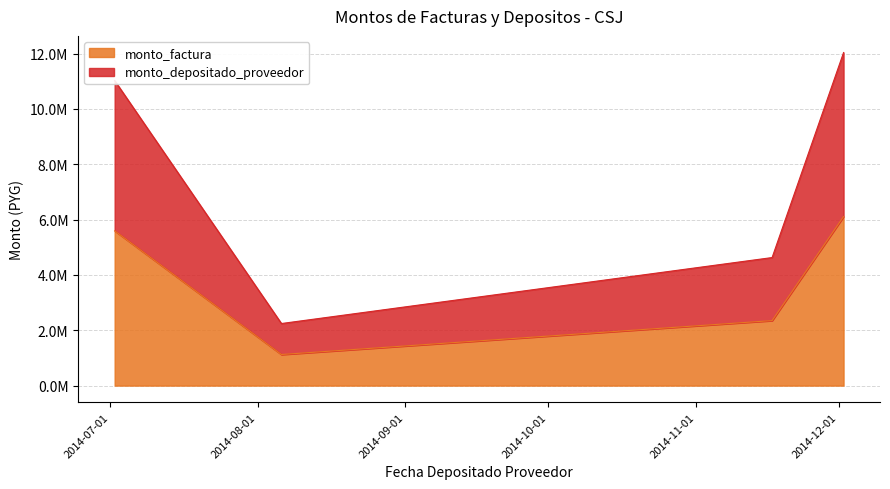

True or false: monto_factura has more than 0 interior local peaks.

False